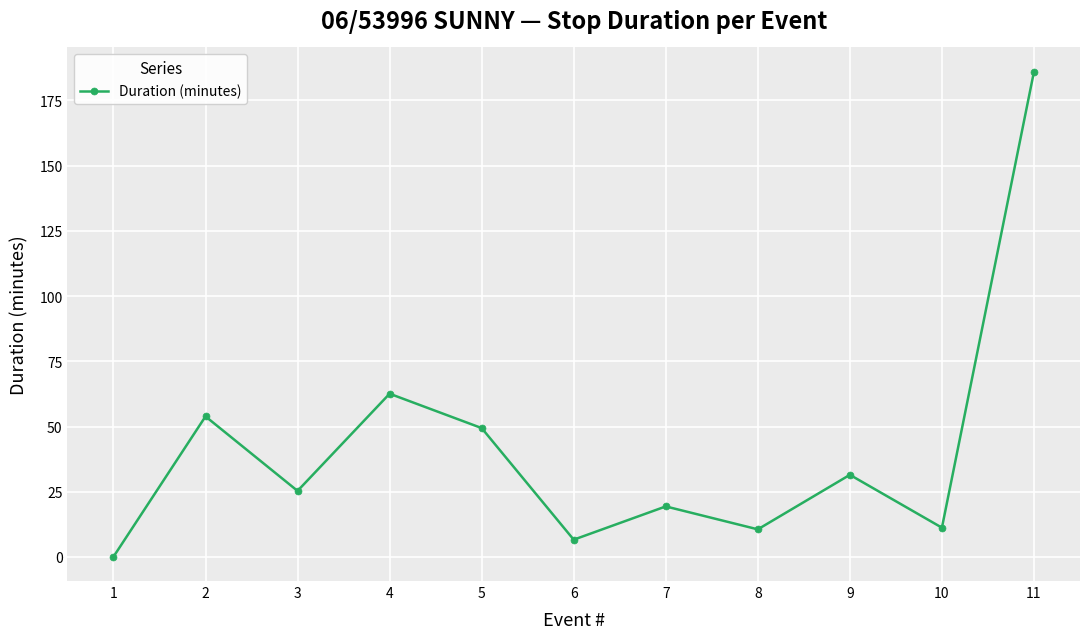

What value does the data have at 9?

31.5